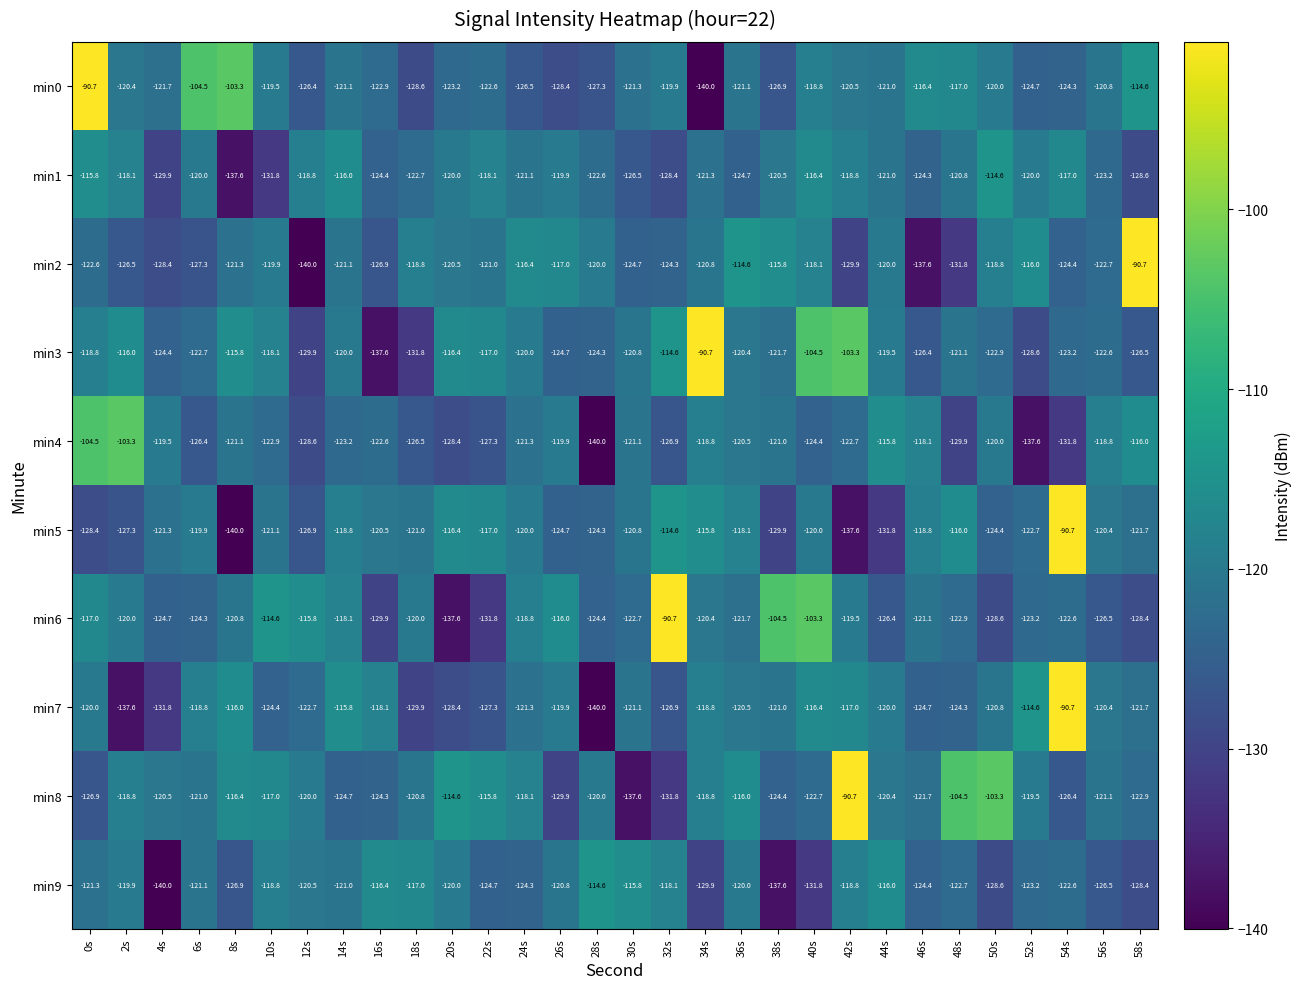

At which label does min8 reach its peak?

42s